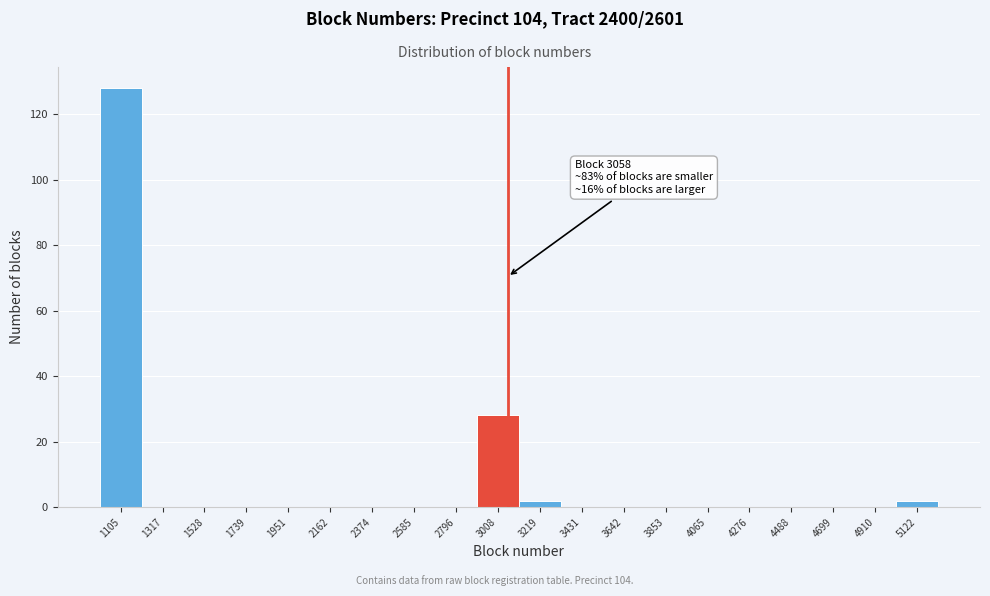

Which range on the x-axis has the tallest bar?

1000 to 1200